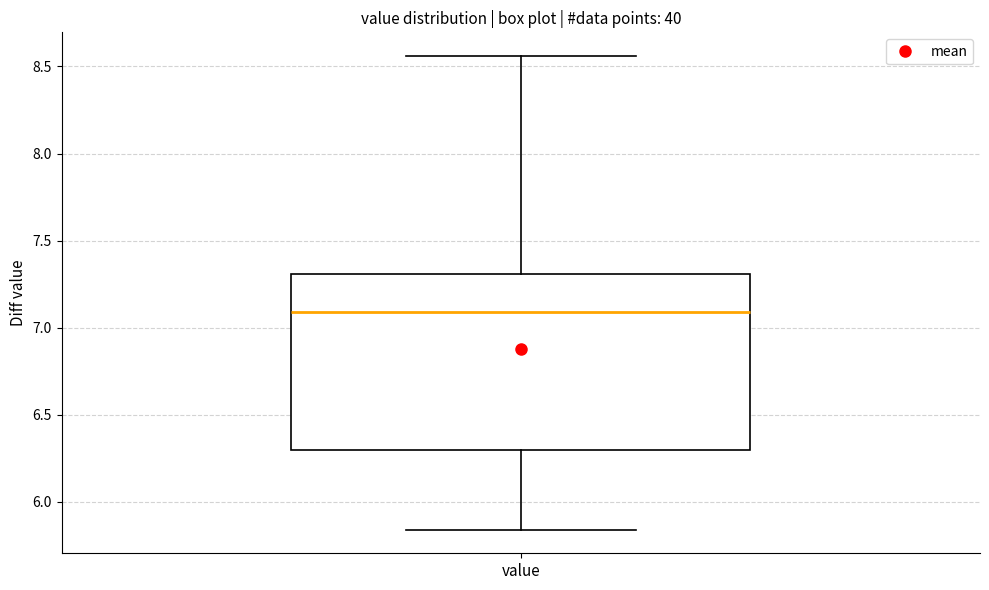

Where is the upper edge of the box for value on the y-axis? The values are not printed on the chart, so give them approximately, as read against the axis.

7.30